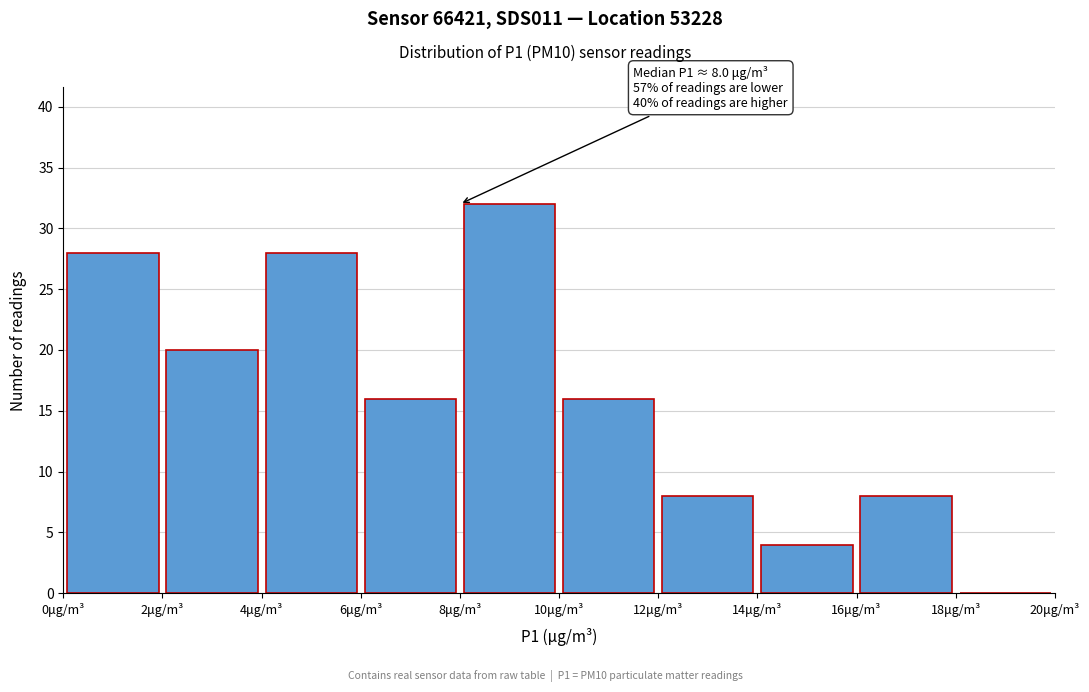

Over which range of the x-axis is the bar tallest?

8 to 10